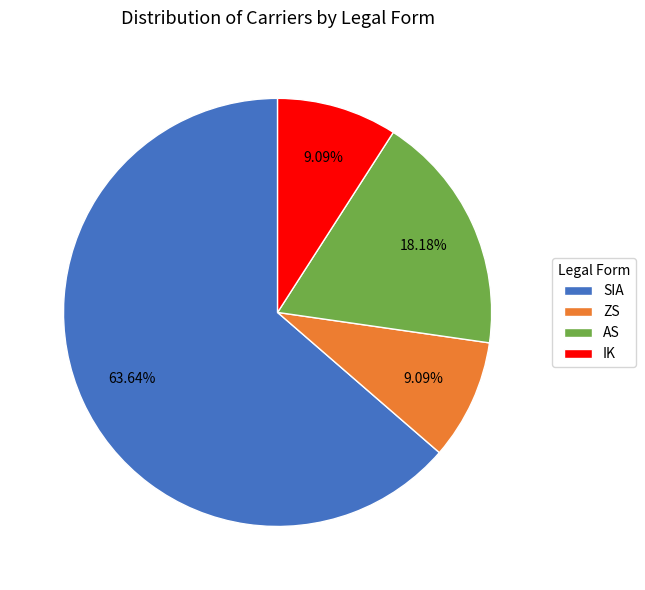

What is the total percentage of SIA and AS?

81.8%